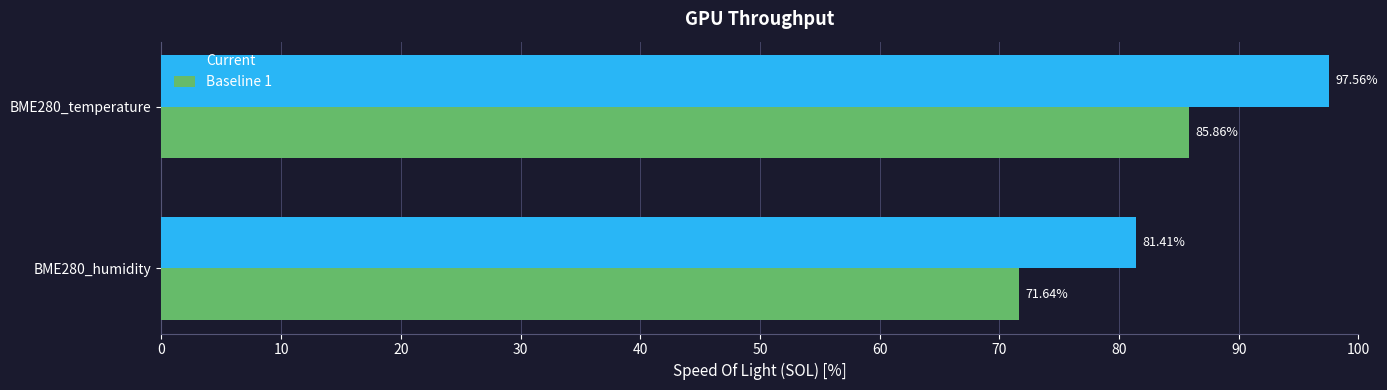

How many data points in Baseline 1 are above 85?

1